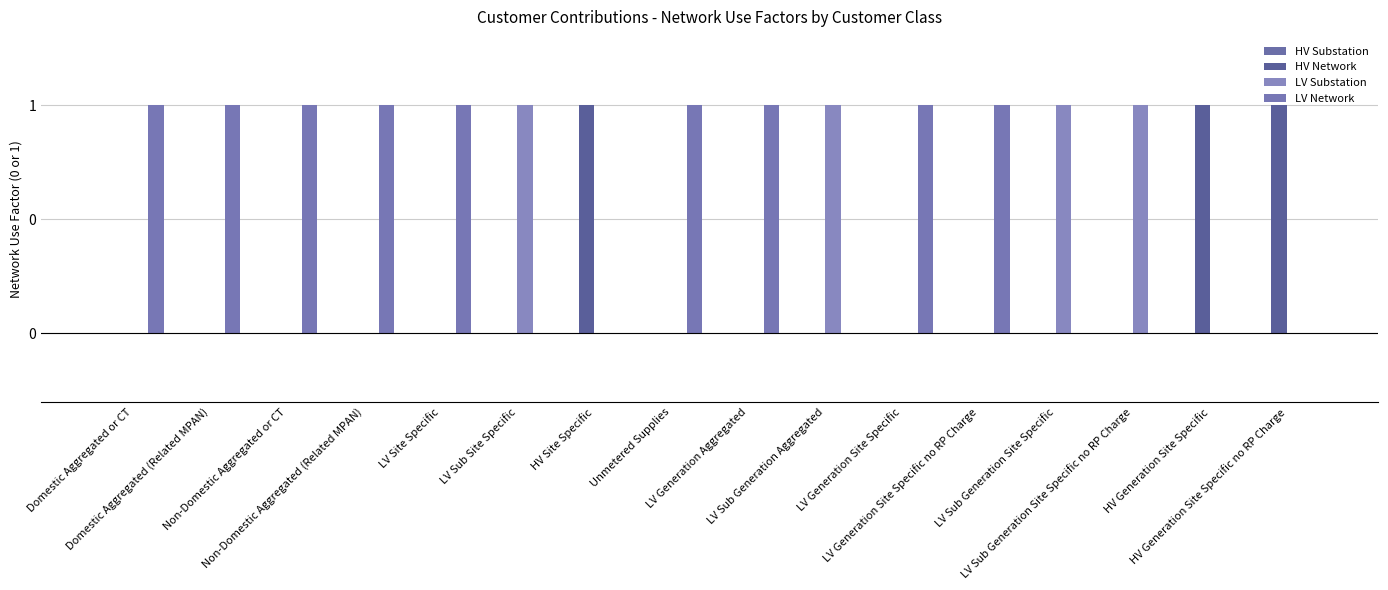

Reading left to right, list all the values displayed in this chart.

HV Substation: Domestic Aggregated or CT=0	Domestic Aggregated (Related MPAN)=0	Non-Domestic Aggregated or CT=0	Non-Domestic Aggregated (Related MPAN)=0	LV Site Specific=0	LV Sub Site Specific=0	HV Site Specific=0	Unmetered Supplies=0	LV Generation Aggregated=0	LV Sub Generation Aggregated=0	LV Generation Site Specific=0	LV Generation Site Specific no RP Charge=0	LV Sub Generation Site Specific=0	LV Sub Generation Site Specific no RP Charge=0	HV Generation Site Specific=0	HV Generation Site Specific no RP Charge=0
HV Network: Domestic Aggregated or CT=0	Domestic Aggregated (Related MPAN)=0	Non-Domestic Aggregated or CT=0	Non-Domestic Aggregated (Related MPAN)=0	LV Site Specific=0	LV Sub Site Specific=0	HV Site Specific=1	Unmetered Supplies=0	LV Generation Aggregated=0	LV Sub Generation Aggregated=0	LV Generation Site Specific=0	LV Generation Site Specific no RP Charge=0	LV Sub Generation Site Specific=0	LV Sub Generation Site Specific no RP Charge=0	HV Generation Site Specific=1	HV Generation Site Specific no RP Charge=1
LV Substation: Domestic Aggregated or CT=0	Domestic Aggregated (Related MPAN)=0	Non-Domestic Aggregated or CT=0	Non-Domestic Aggregated (Related MPAN)=0	LV Site Specific=0	LV Sub Site Specific=1	HV Site Specific=0	Unmetered Supplies=0	LV Generation Aggregated=0	LV Sub Generation Aggregated=1	LV Generation Site Specific=0	LV Generation Site Specific no RP Charge=0	LV Sub Generation Site Specific=1	LV Sub Generation Site Specific no RP Charge=1	HV Generation Site Specific=0	HV Generation Site Specific no RP Charge=0
LV Network: Domestic Aggregated or CT=1	Domestic Aggregated (Related MPAN)=1	Non-Domestic Aggregated or CT=1	Non-Domestic Aggregated (Related MPAN)=1	LV Site Specific=1	LV Sub Site Specific=0	HV Site Specific=0	Unmetered Supplies=1	LV Generation Aggregated=1	LV Sub Generation Aggregated=0	LV Generation Site Specific=1	LV Generation Site Specific no RP Charge=1	LV Sub Generation Site Specific=0	LV Sub Generation Site Specific no RP Charge=0	HV Generation Site Specific=0	HV Generation Site Specific no RP Charge=0